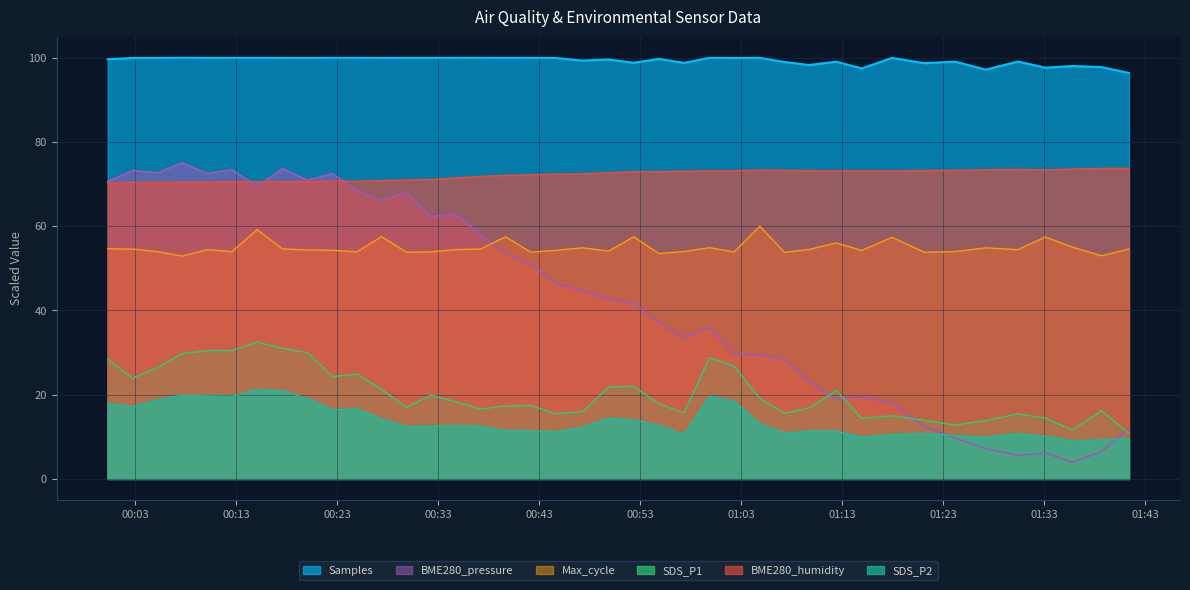

How many lines are shown in the chart?

6